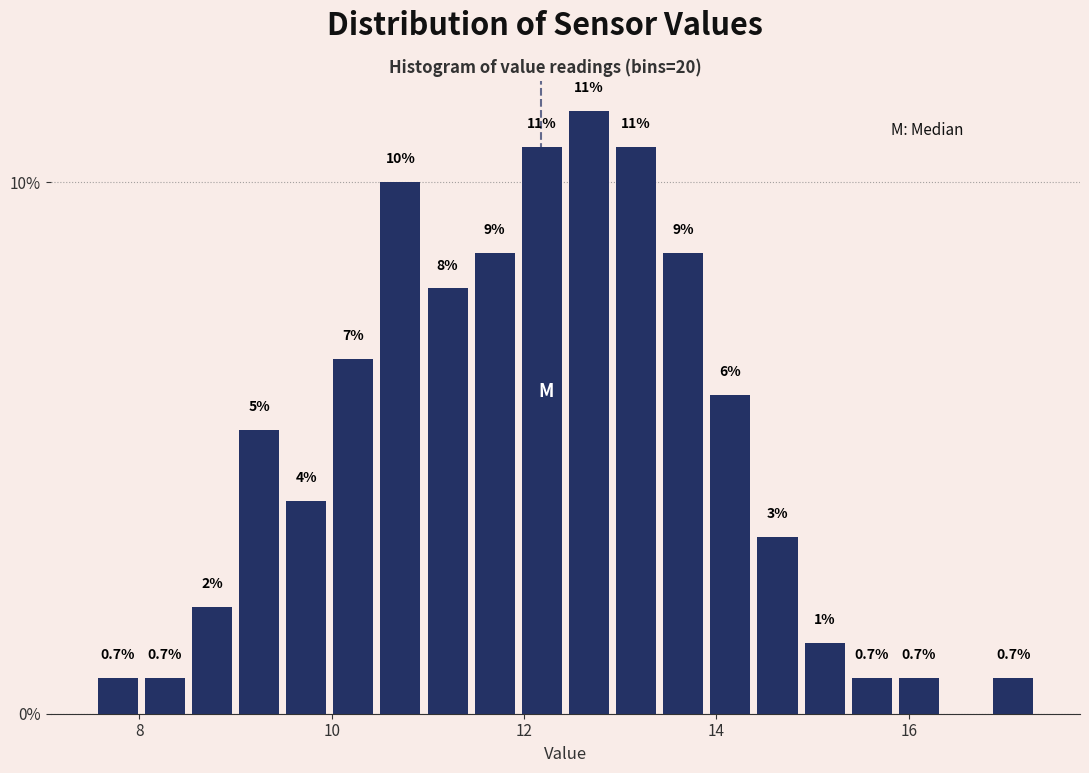

Read against the x-axis, roughly where is the centre of the tallest bar?

12.6